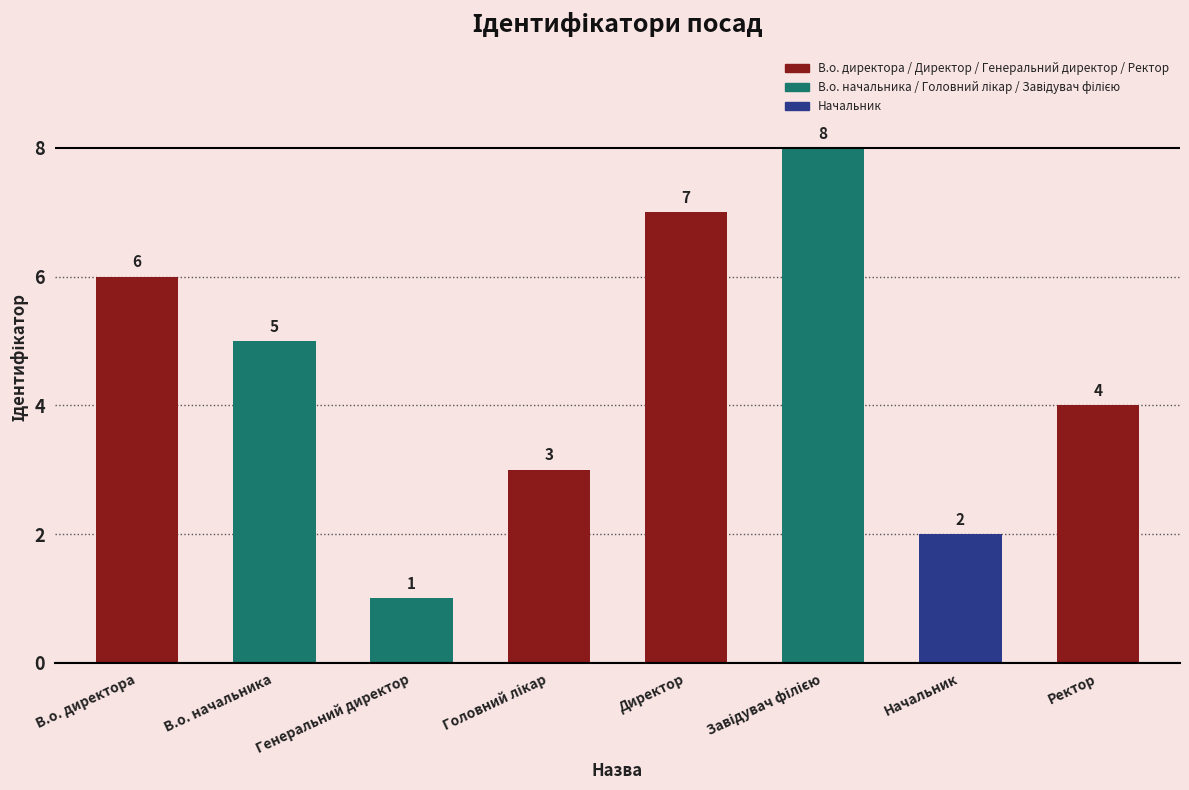

How many series are shown in this chart?

1